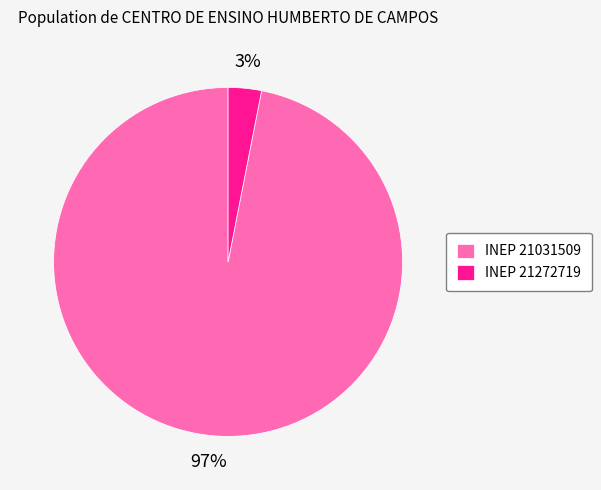

True or false: INEP 21031509 accounts for 90% of the total.

False